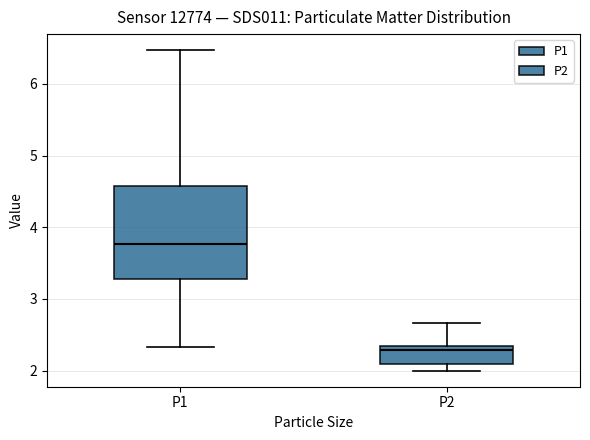

Where is the lower edge of the box for P1 on the y-axis? The values are not printed on the chart, so give them approximately, as read against the axis.

3.3